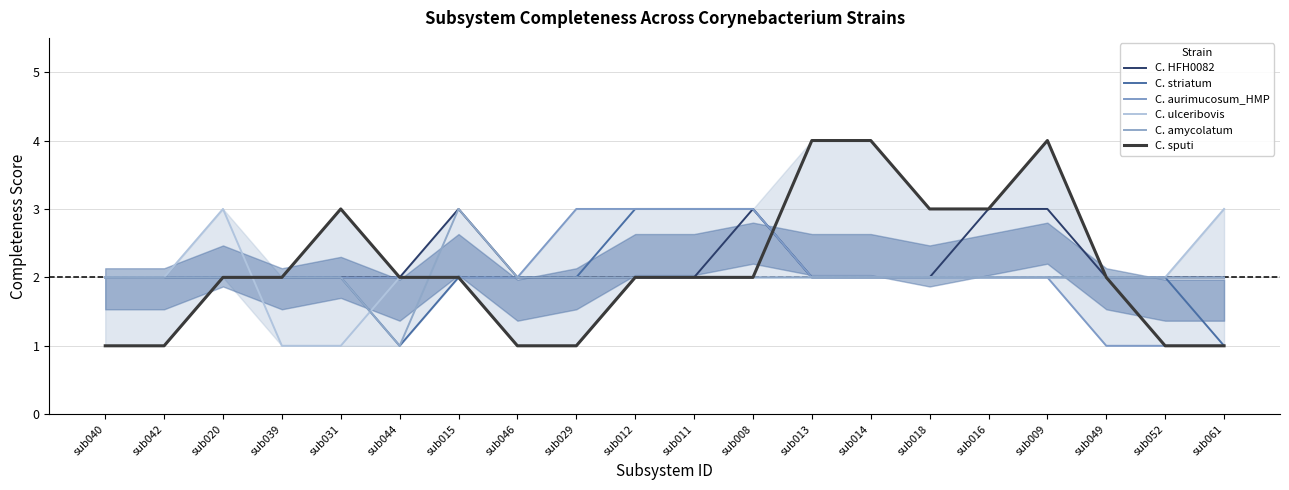

Is this an area chart (filled region under the line)?

No